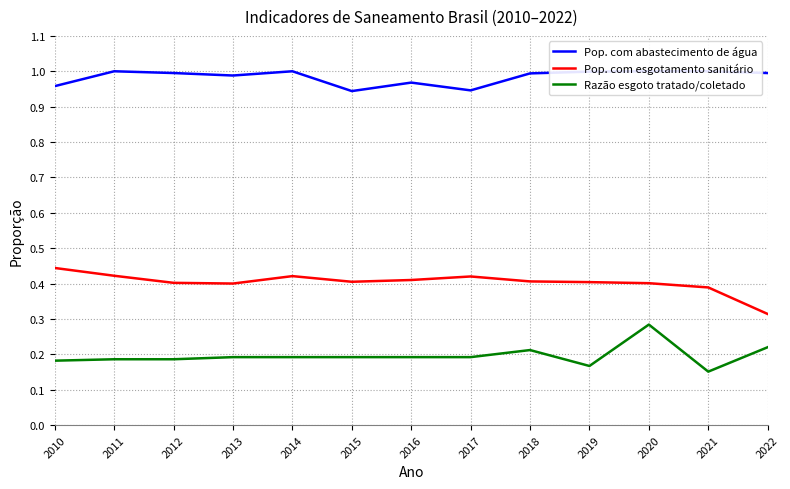

Reading left to right, extract all data points from this chart.

Pop. com abastecimento de água: 2010=1.0	2011=1.0	2012=1.0	2013=1.0	2014=1.0	2015=0.9	2016=1.0	2017=0.9	2018=1.0	2019=1.0	2020=1.0	2021=1.0	2022=1.0
Pop. com esgotamento sanitário: 2010=0.4	2011=0.4	2012=0.4	2013=0.4	2014=0.4	2015=0.4	2016=0.4	2017=0.4	2018=0.4	2019=0.4	2020=0.4	2021=0.4	2022=0.3
Razão esgoto tratado/coletado: 2010=0.2	2011=0.2	2012=0.2	2013=0.2	2014=0.2	2015=0.2	2016=0.2	2017=0.2	2018=0.2	2019=0.2	2020=0.3	2021=0.2	2022=0.2